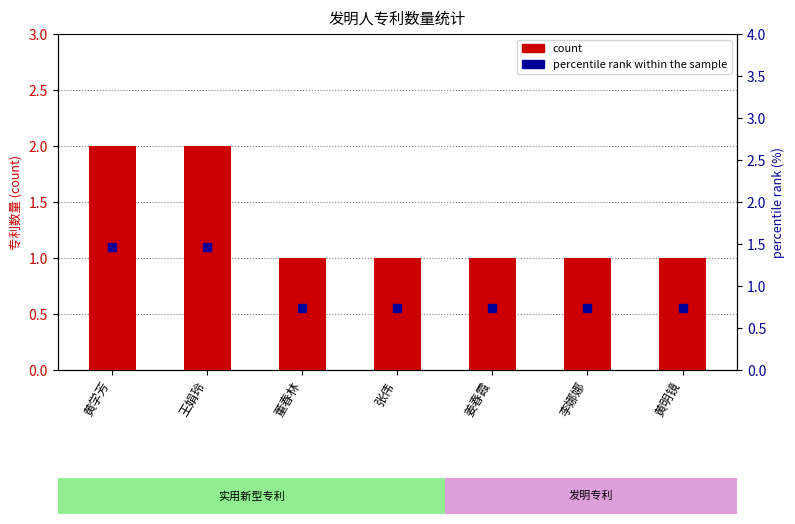

What is the greatest value displayed?

2